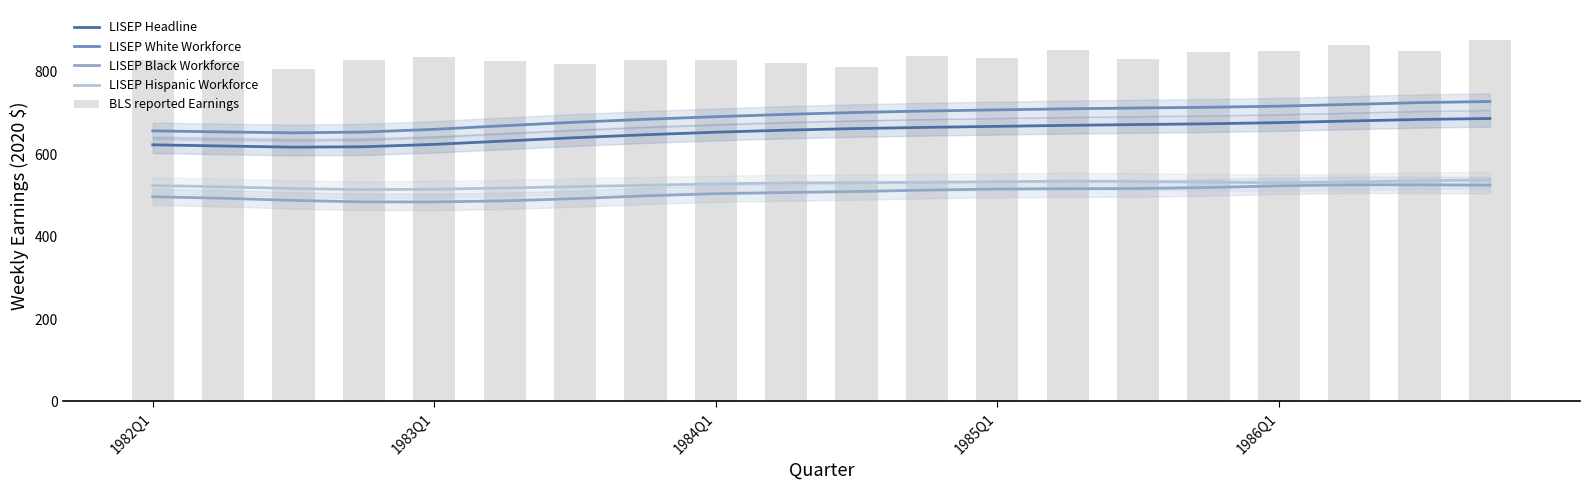

What is the average value of the LISEP White Workforce series?

691.9